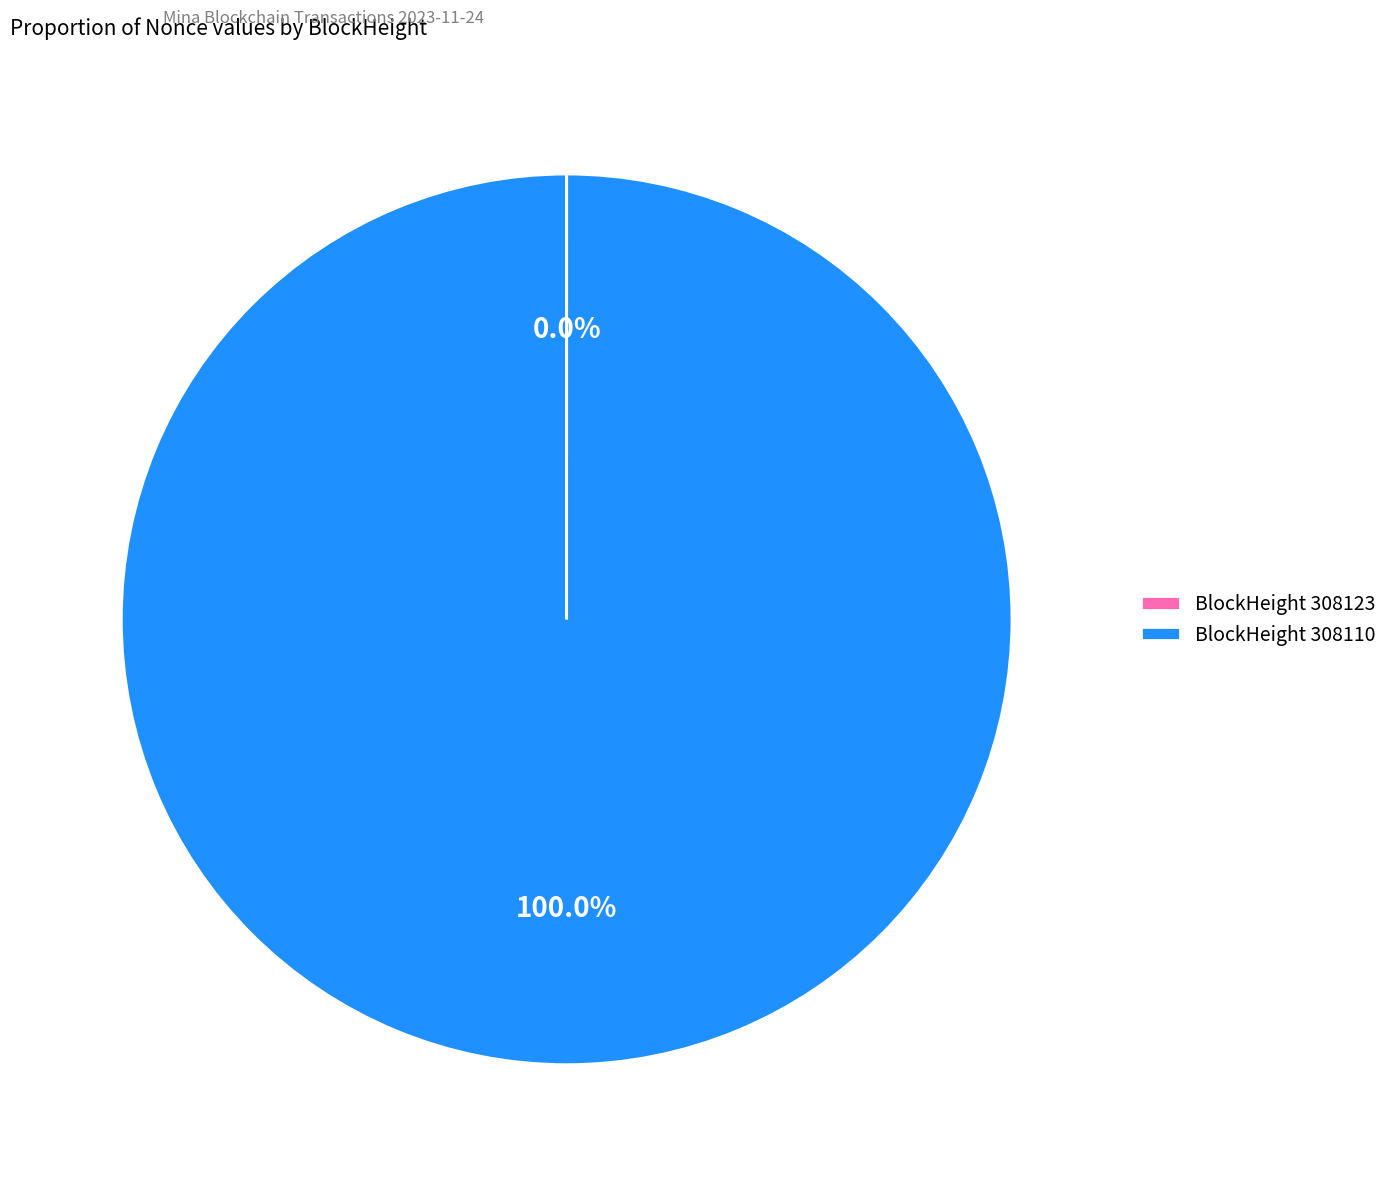

What is the largest slice in the pie chart?

BlockHeight 308110